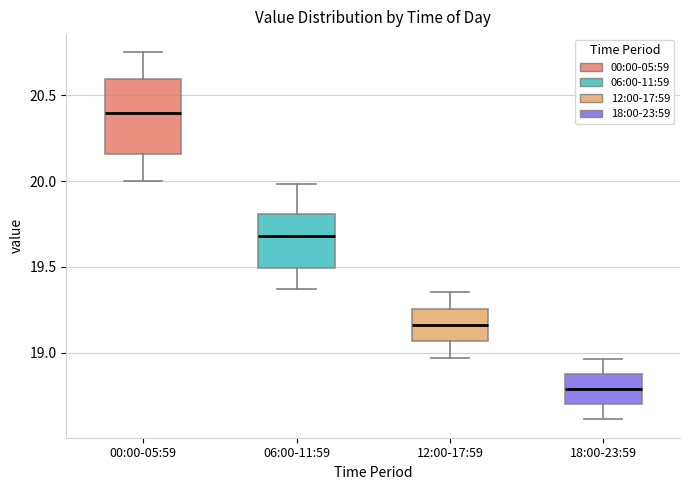

Which box is the tallest, from its lower edge to its upper edge?

00:00-05:59